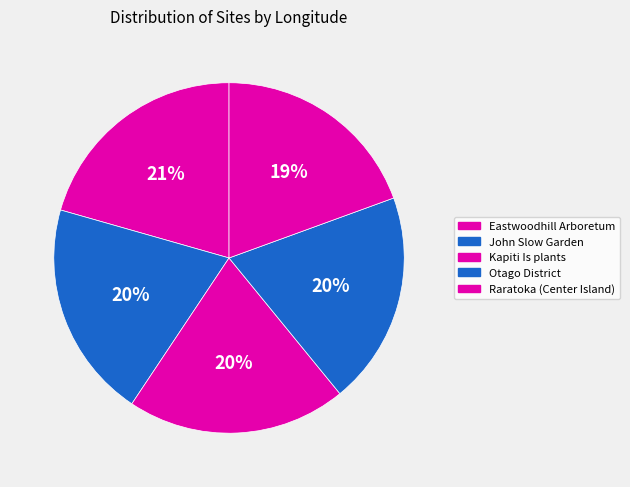

Count the number of slices in the pie.

5